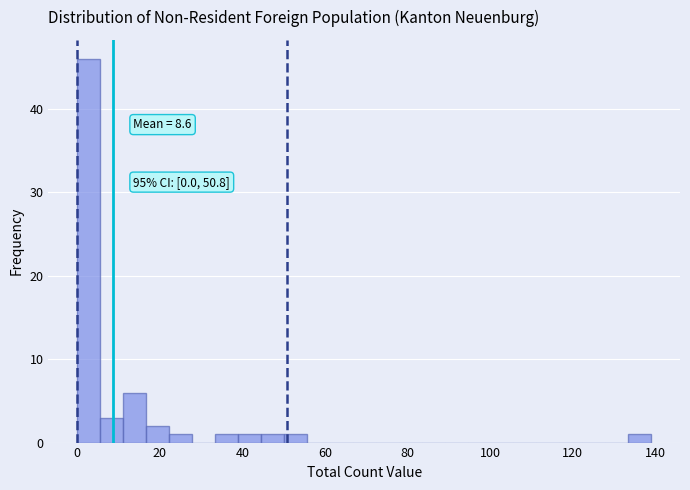

Read against the x-axis, roughly where is the centre of the tallest bar?

2